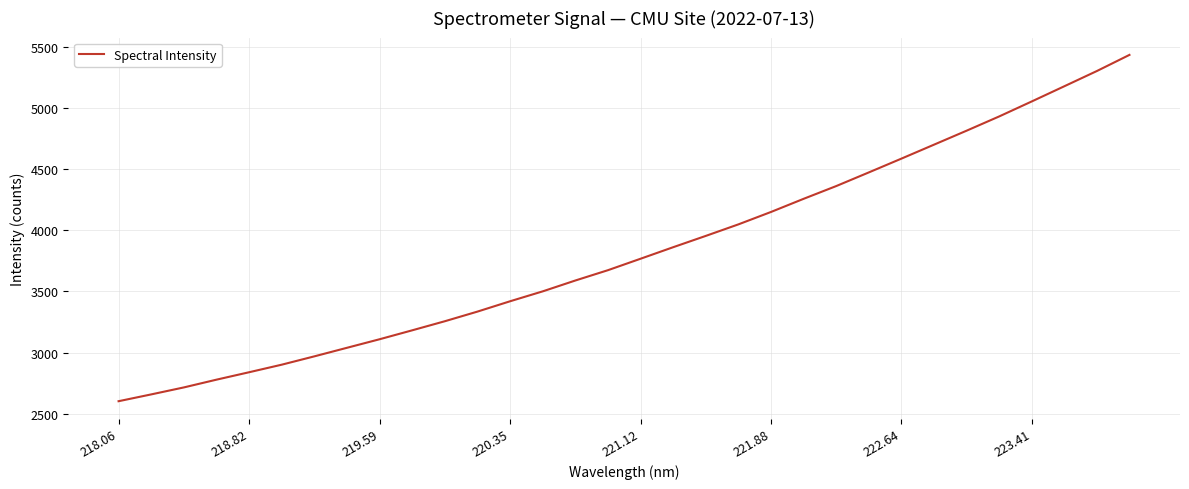

What is the minimum value shown in the chart?

2603.2